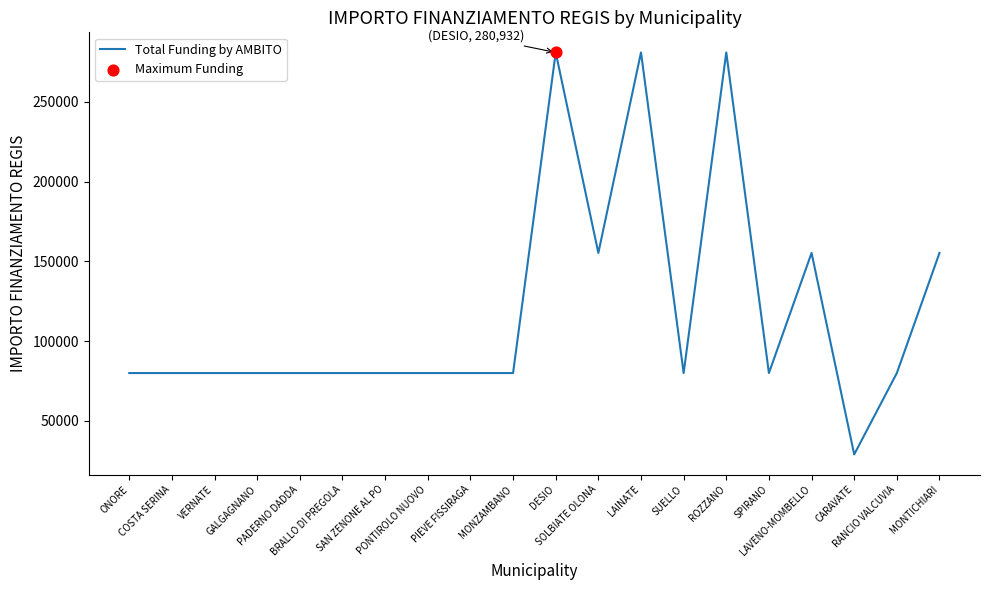

What is the difference between the maximum and minimum values?

252030